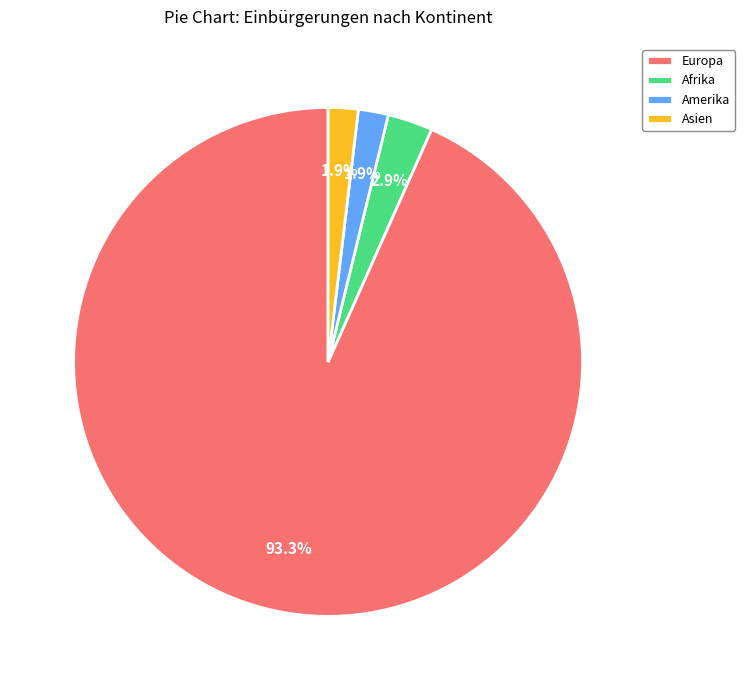

Which has a higher value, Asien or Afrika?

Afrika